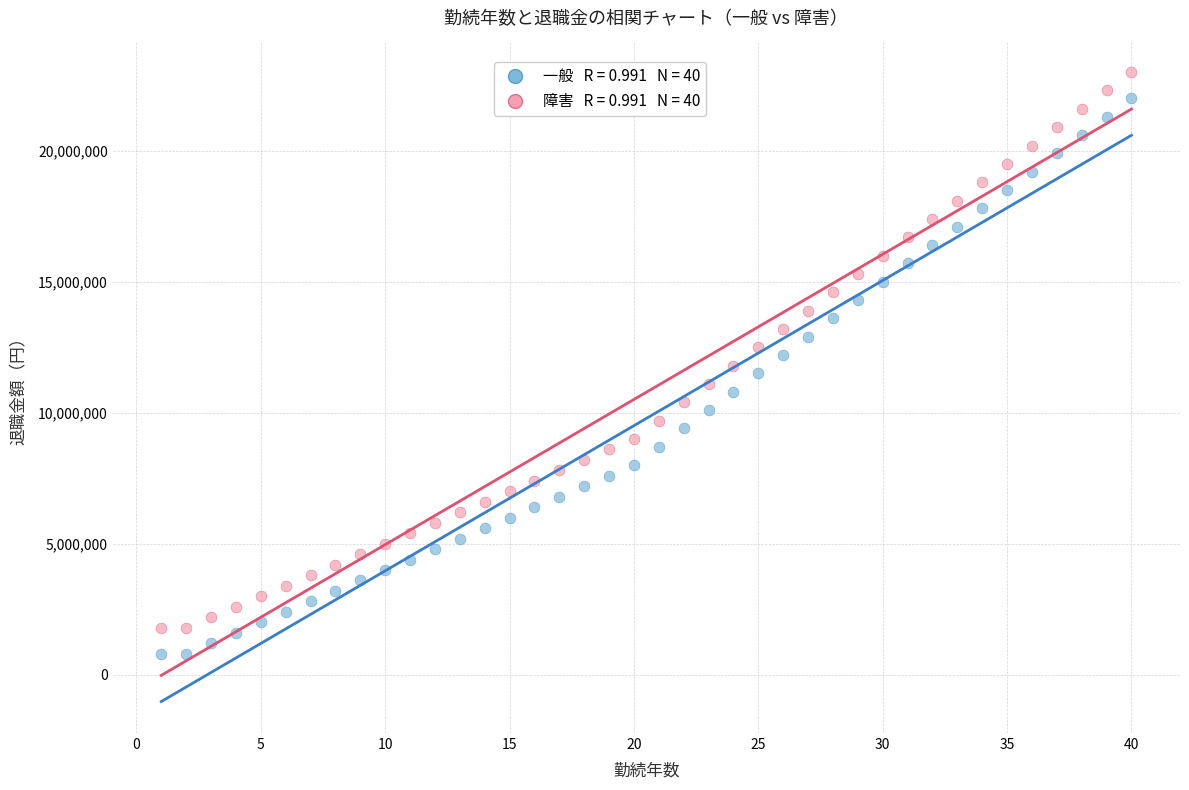

Across all data points, what is the range of X values (max minus min)?

39